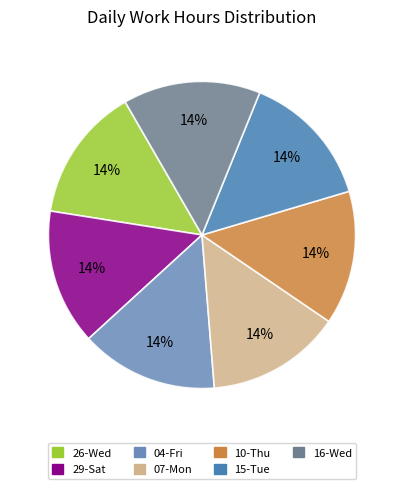

How many segments does this pie chart have?

7